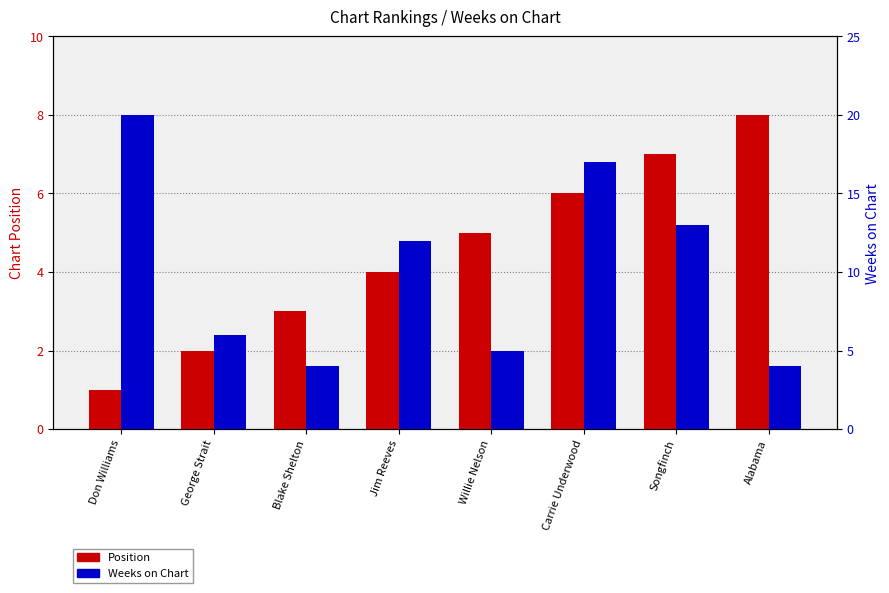

What is the total value across all series at George Strait?

8